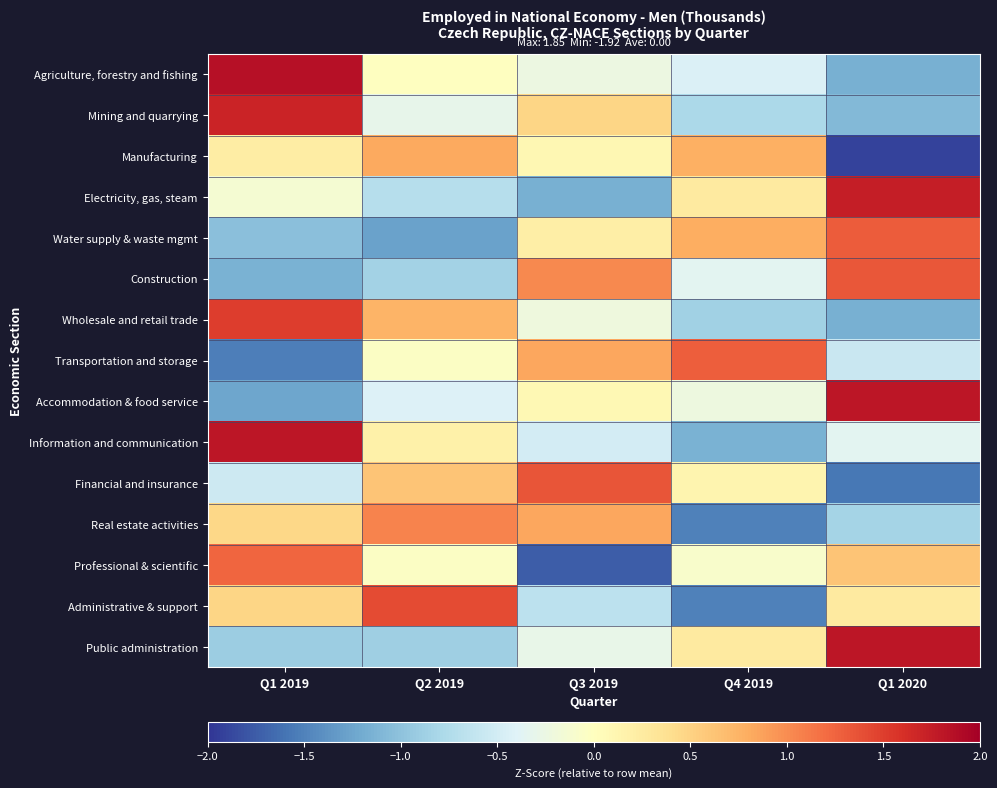

At how many categories does at least one series exceed 1?

5